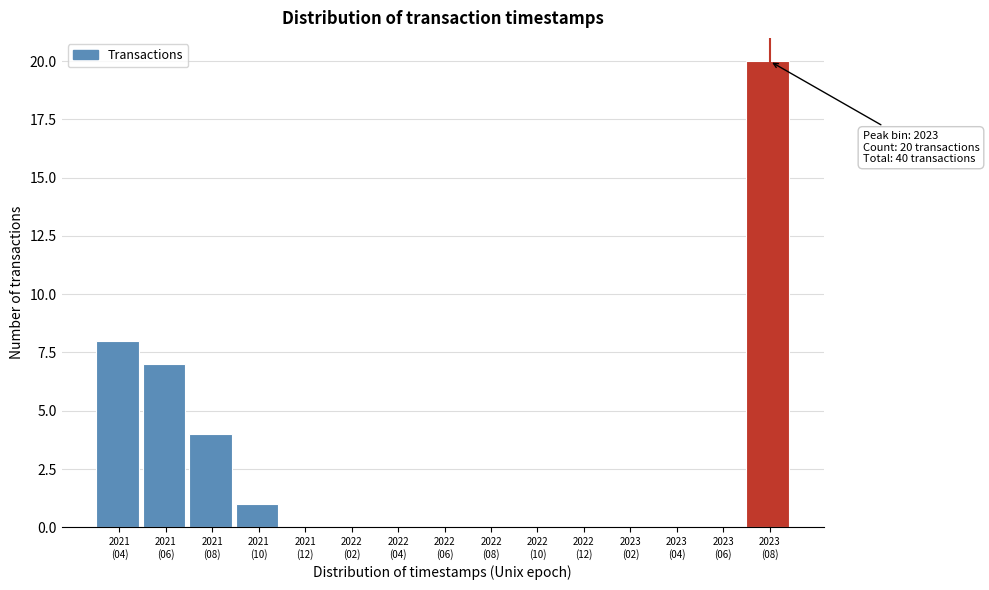

What is the sum of all values?

40